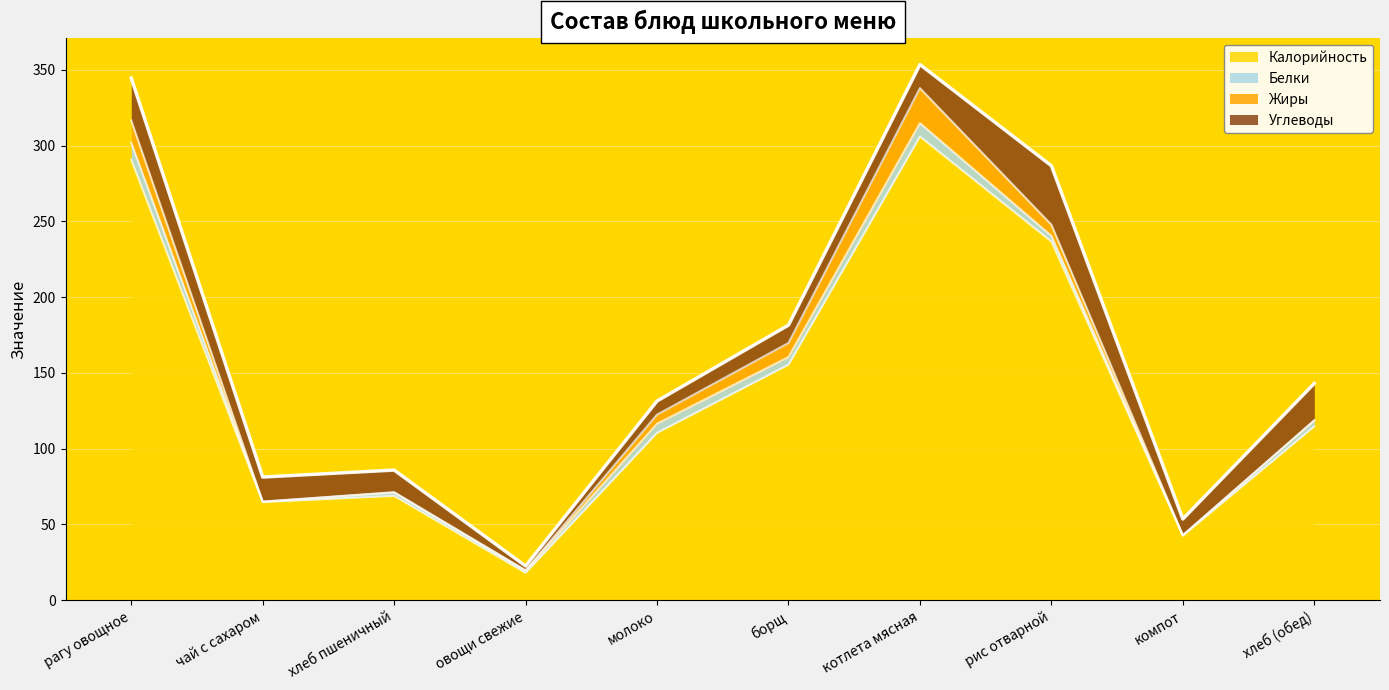

Is it true that Белки equals 8.6 at молоко?

False